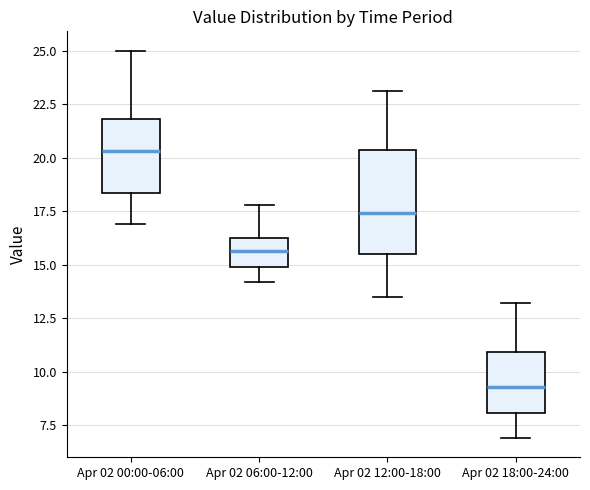

Where does the median line of the box for Apr 02 00:00-06:00 sit on the y-axis? The values are not printed on the chart, so give them approximately, as read against the axis.

20.5